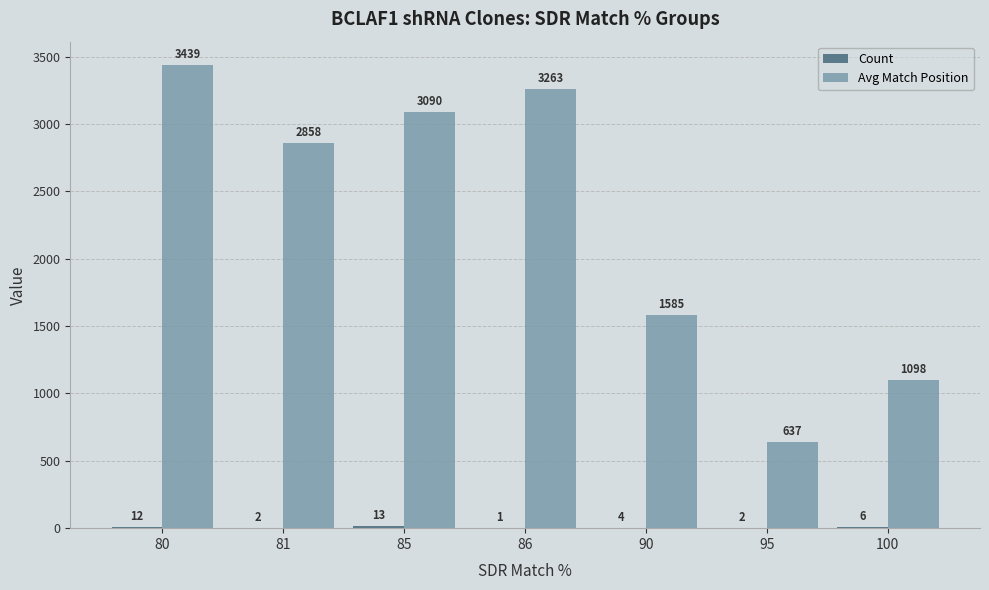

Is it true that Avg Match Position equals 3439 at 80?

True